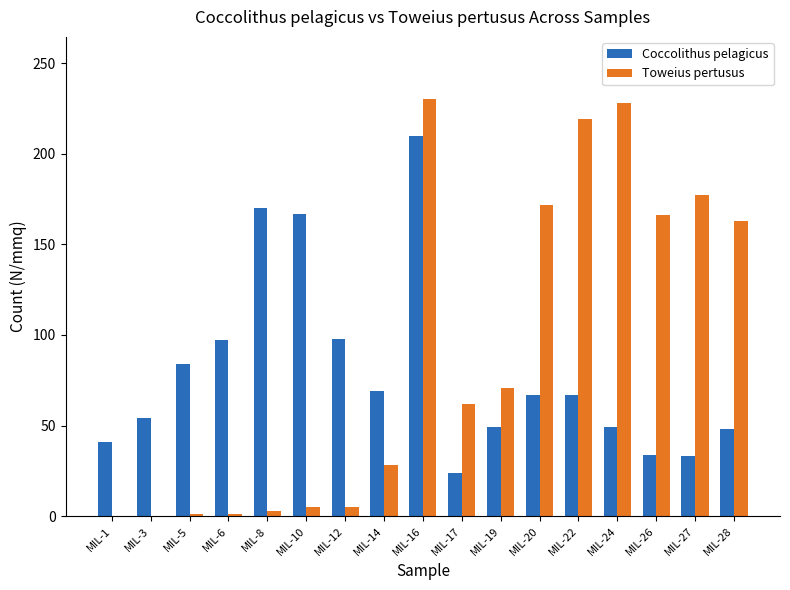

The Coccolithus pelagicus series shows 167 at MIL-10. True or false?

True